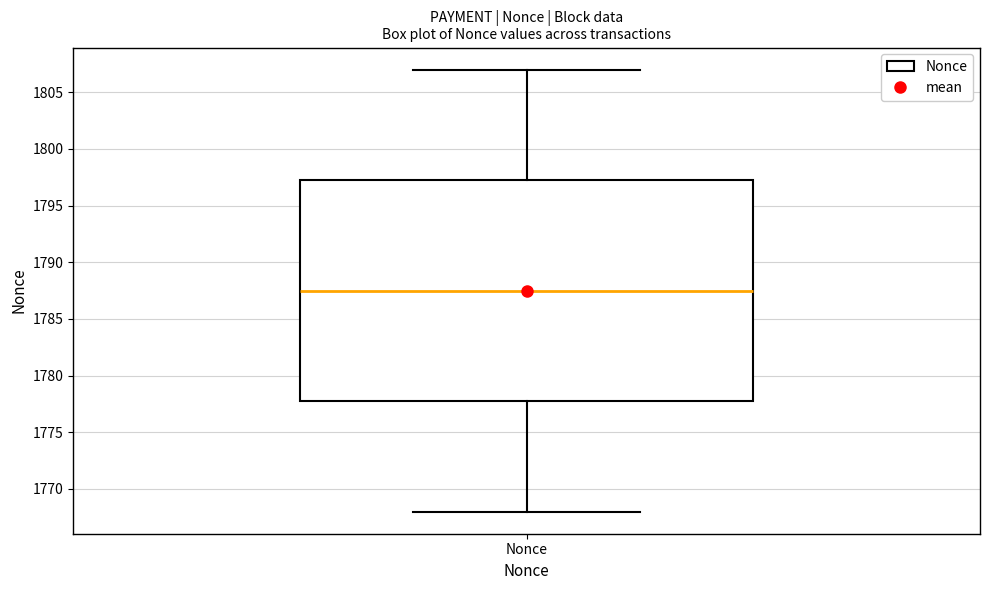

Read this box plot against the y-axis: the position of the median line, the range covered by the box, and the ends of both whiskers. The values are not printed on the chart, so give them approximately, as read against the axis.

median 1787.5, box 1778.0 to 1797.5, whiskers 1768.0 to 1807.0